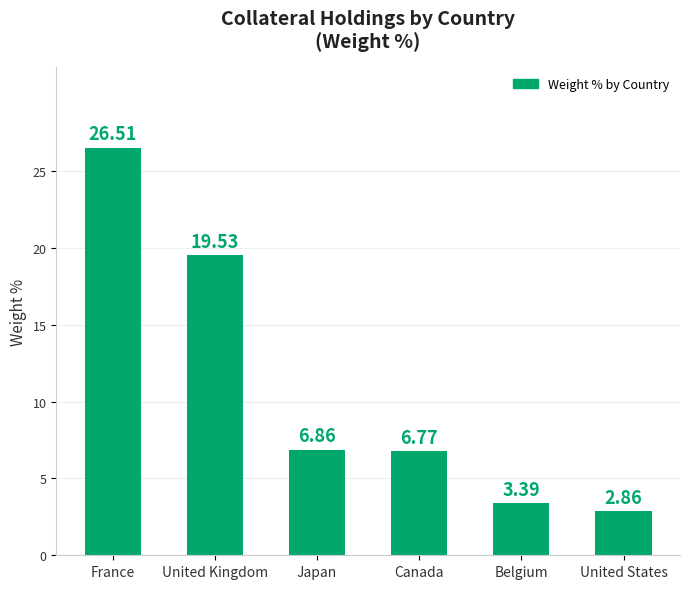

Are the bars horizontal?

No